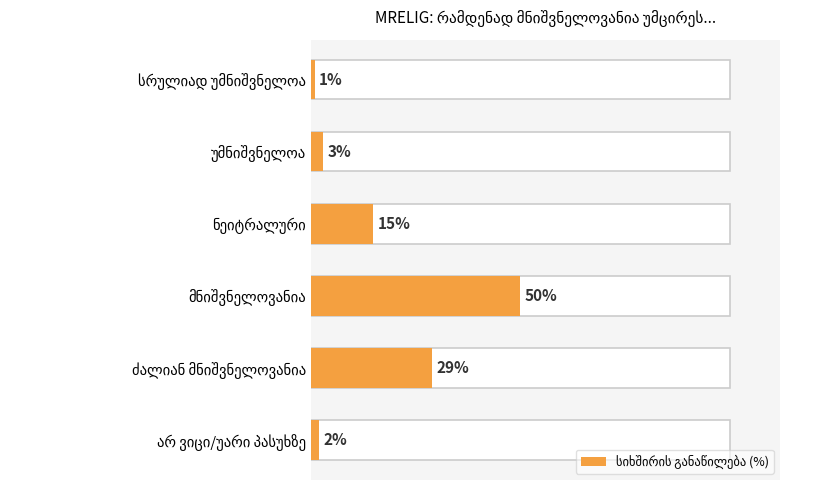

What is the difference between the maximum and minimum values?

49